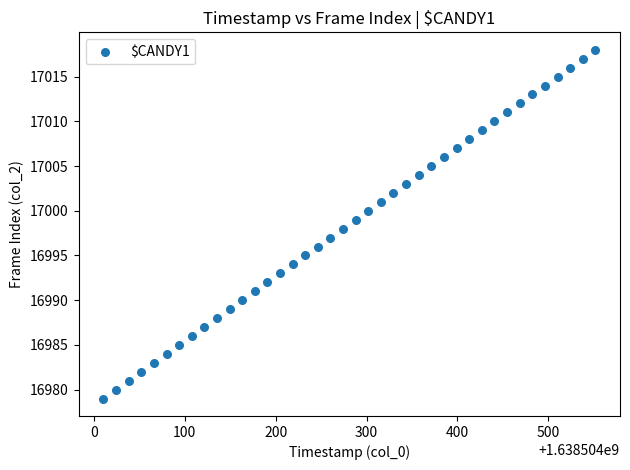

How many points are shown in the scatter plot?

40